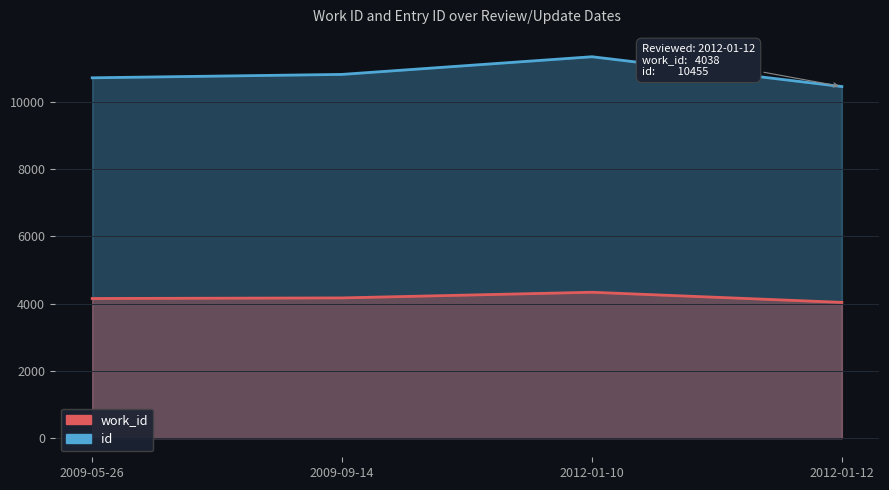

Where is id nearest to the value 10898?

2009-09-14